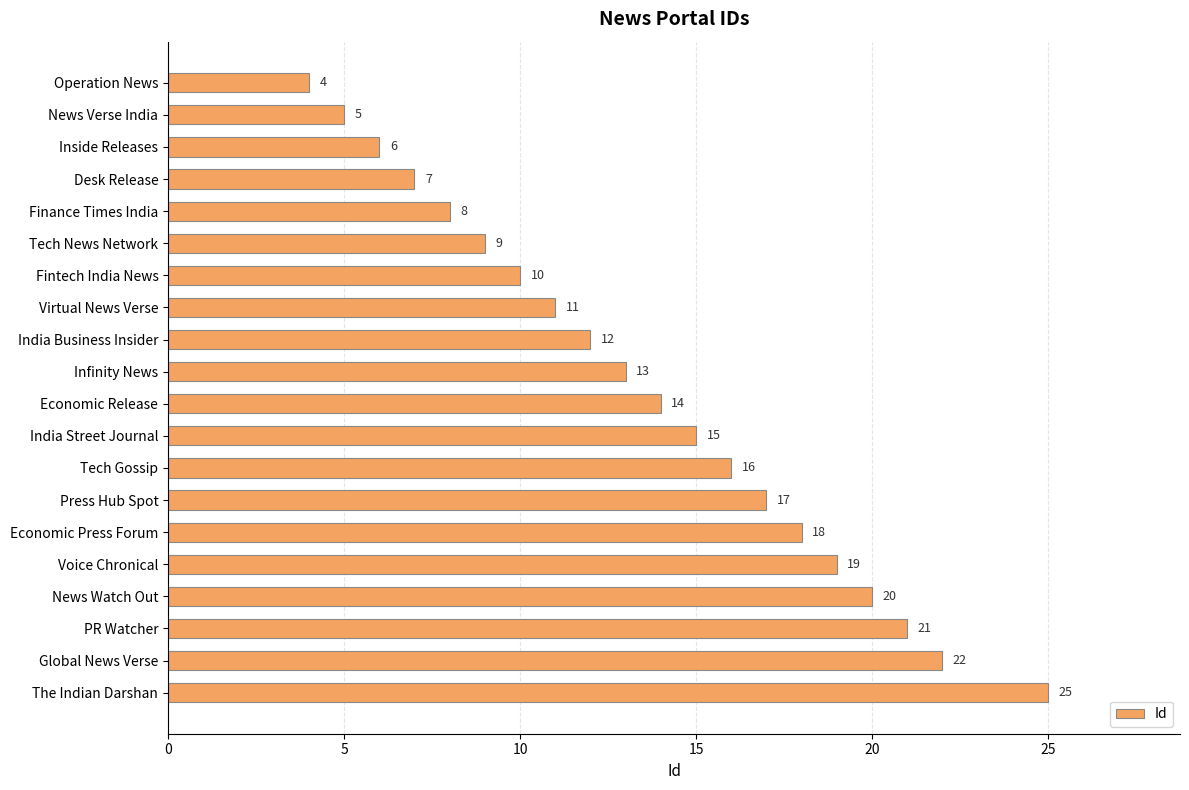

How many bars are there in total?

20